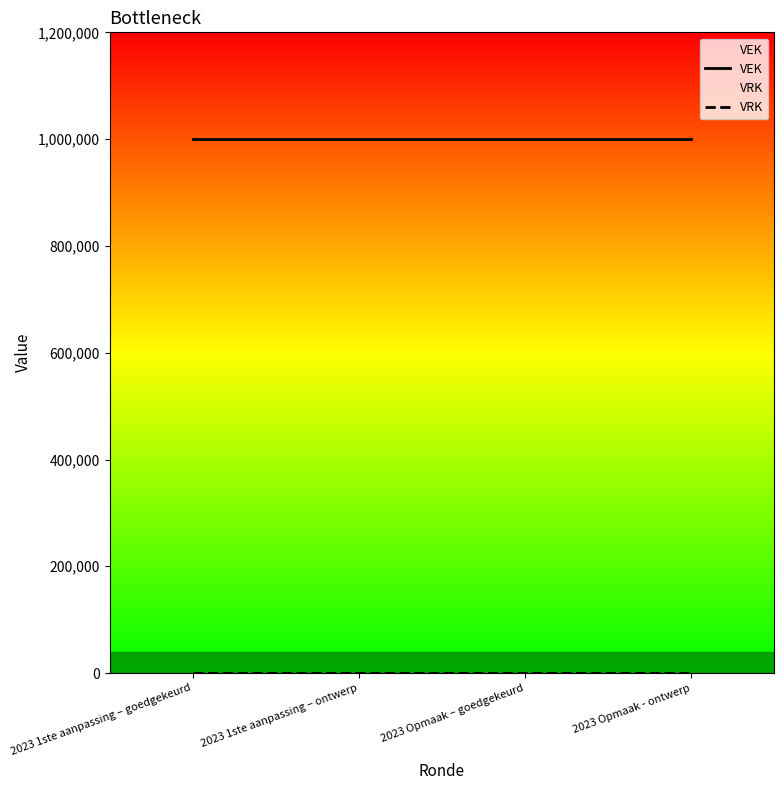

Between 2023 Opmaak - ontwerp and 2023 1ste aanpassing – ontwerp, which is larger?

2023 Opmaak - ontwerp